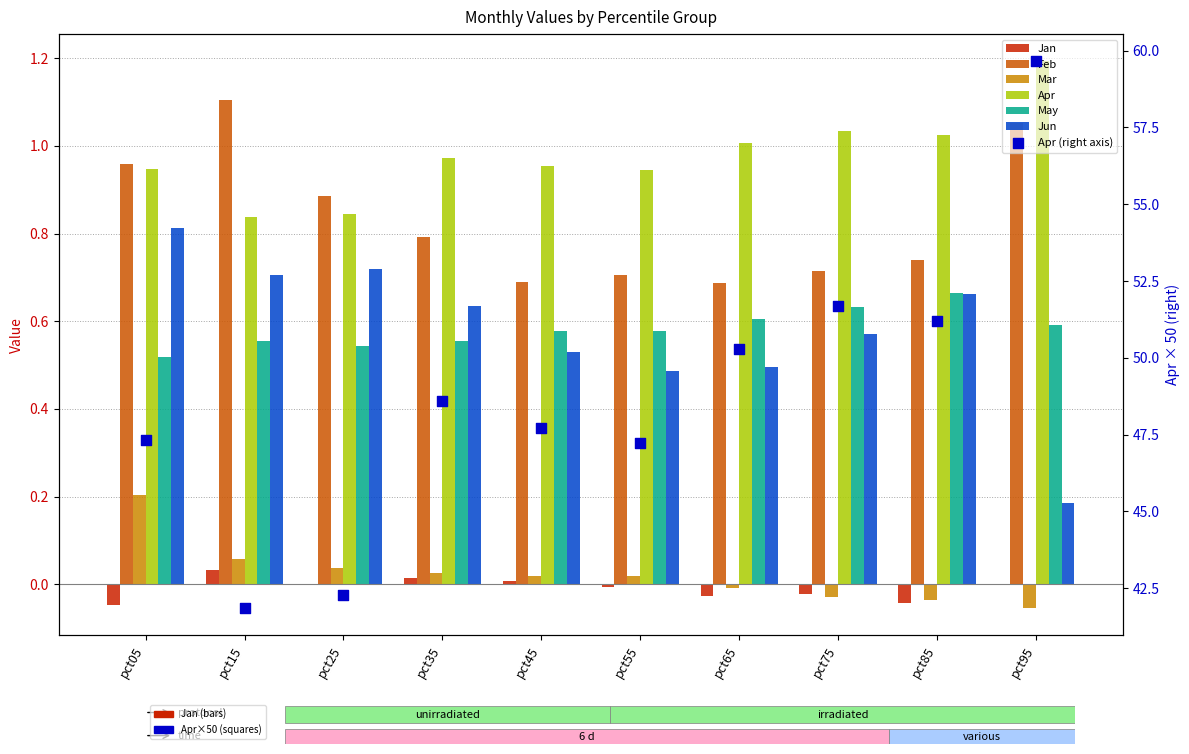

Which series has the widest spread of Y values?

Jun